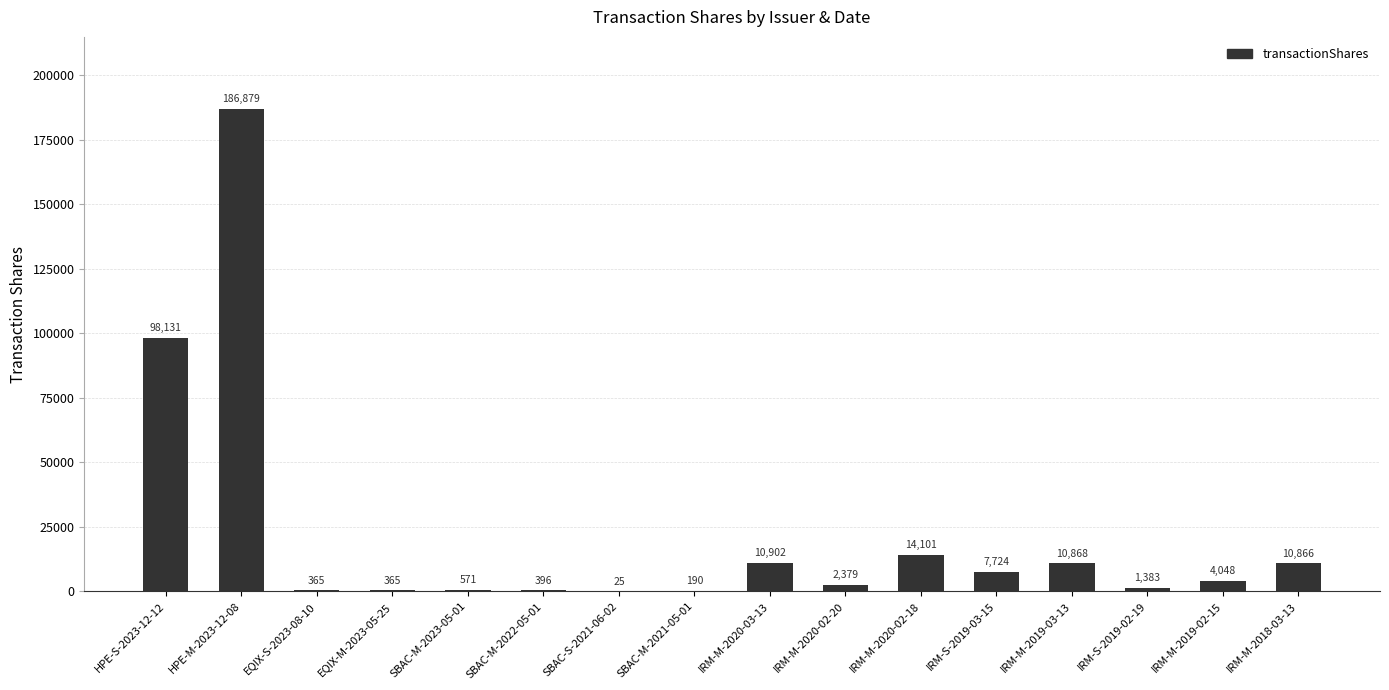

What is the maximum value shown in the chart?

186879